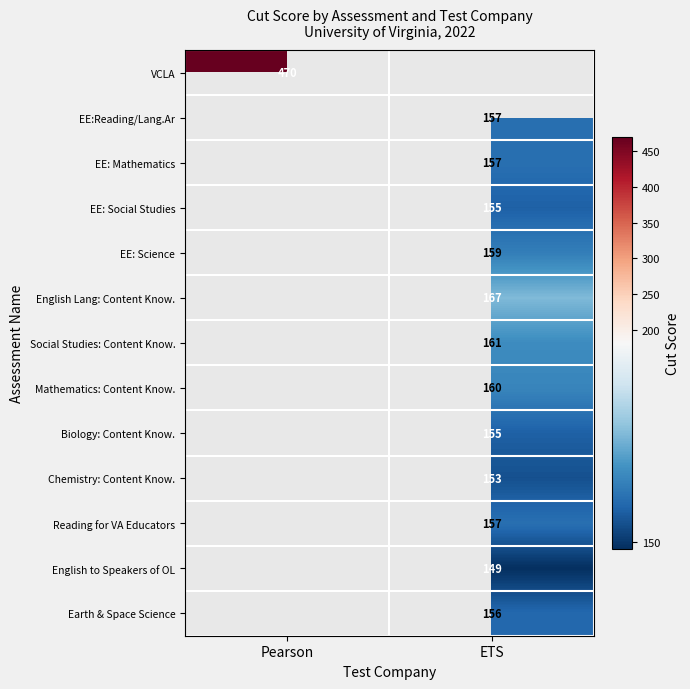

The value of Mathematics: Content Know. at ETS is 160. True or false?

True